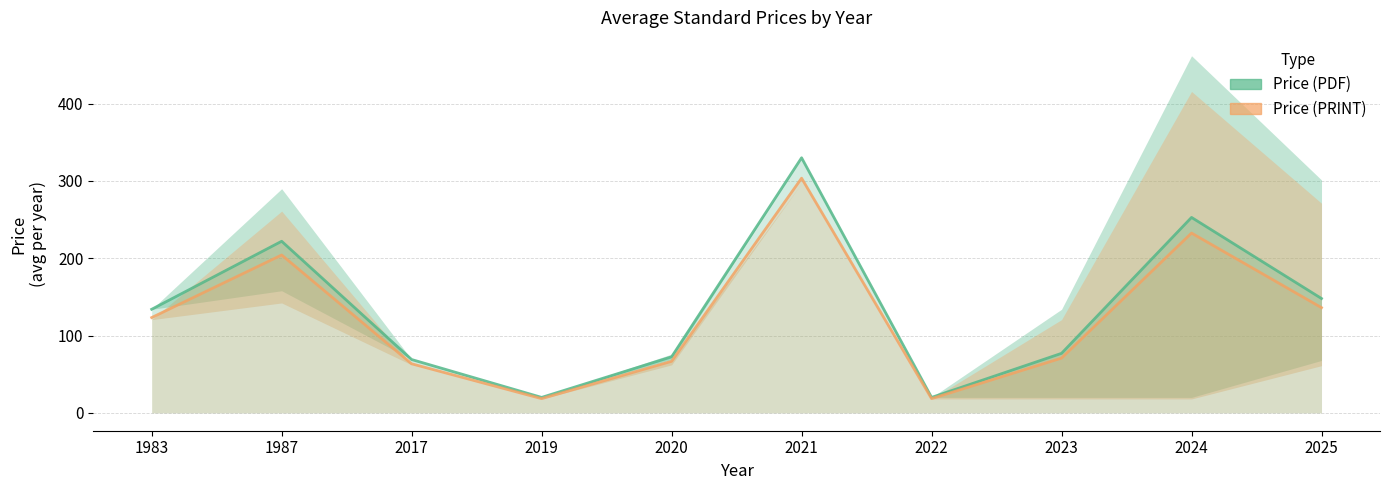

What is the average value of the Price (PDF) series?

134.5